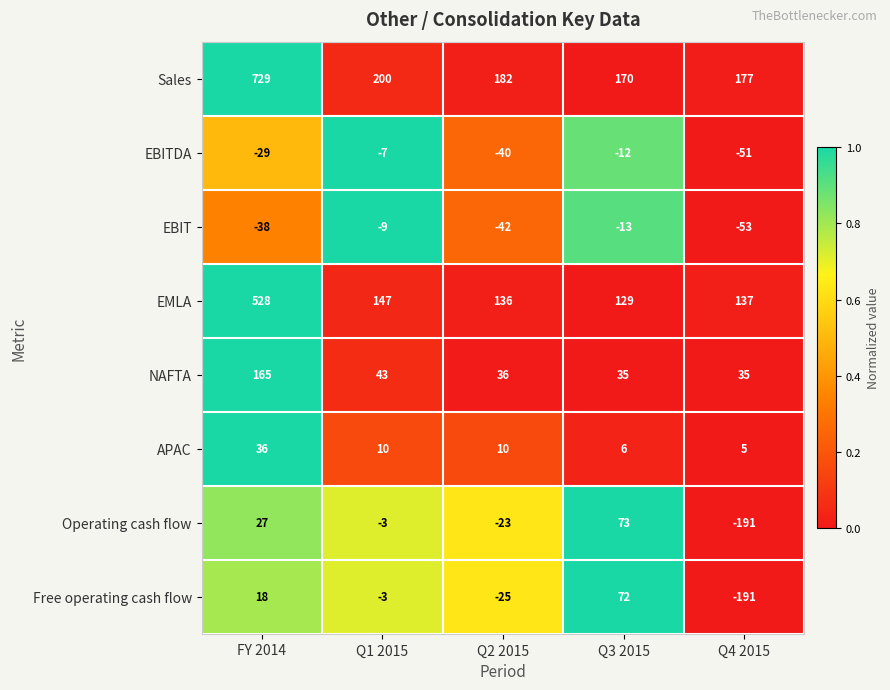

The value of Operating cash flow at Q1 2015 is -3. True or false?

True